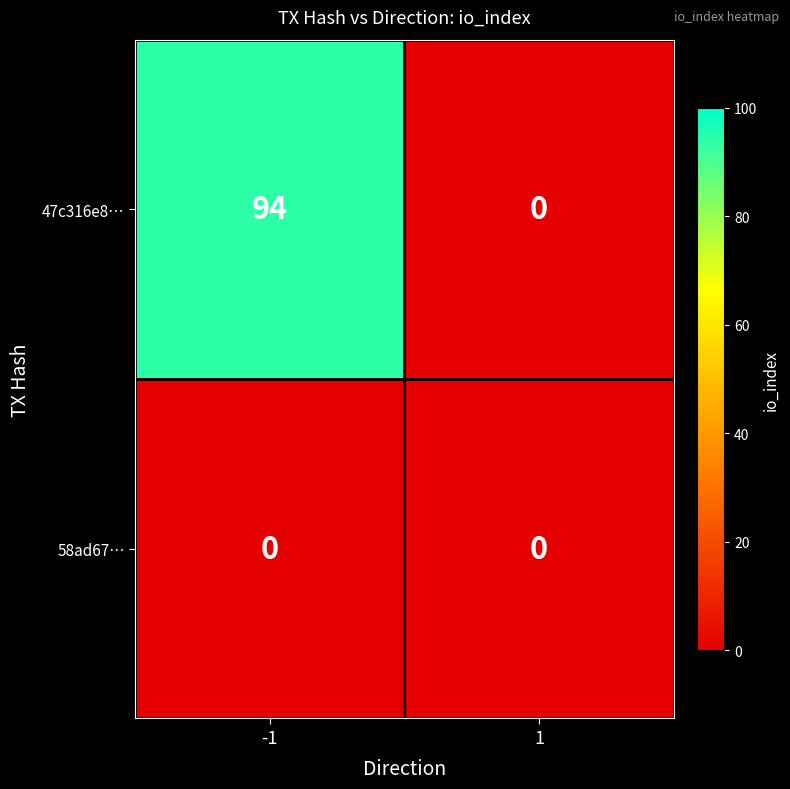

Reading left to right, list all the values displayed in this chart.

47c316e8…: -1=94	1=0
58ad67…: -1=0	1=0